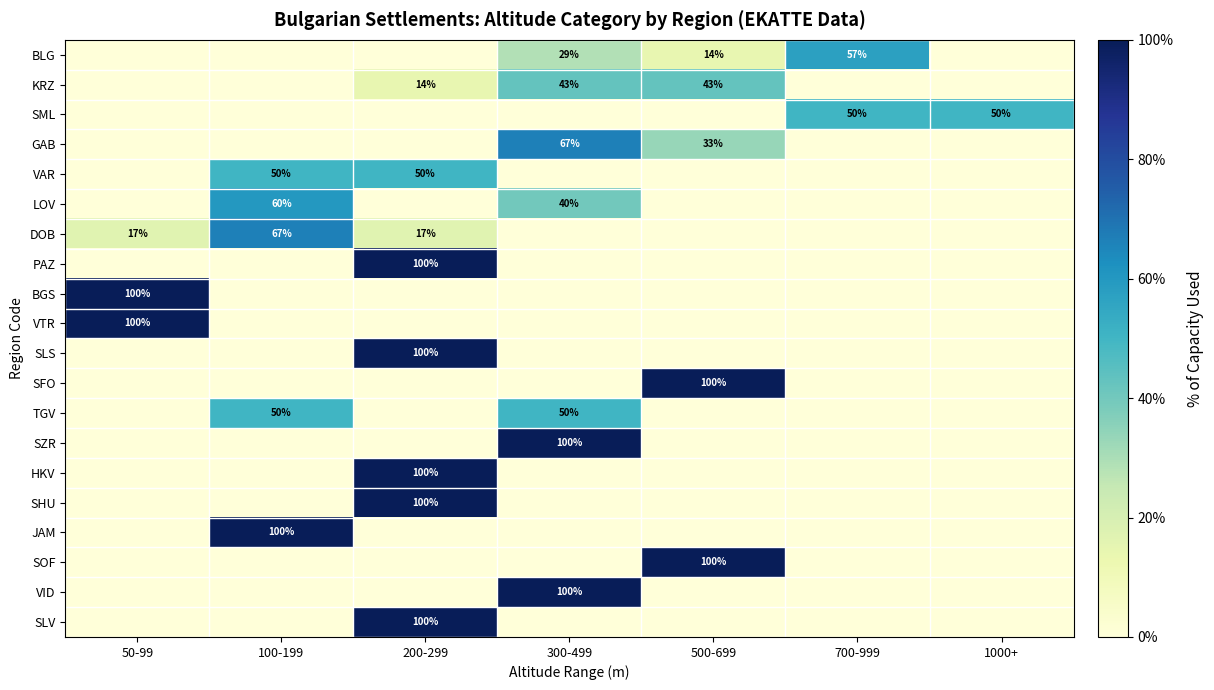

What is the highest value of the BGS series?

100.0